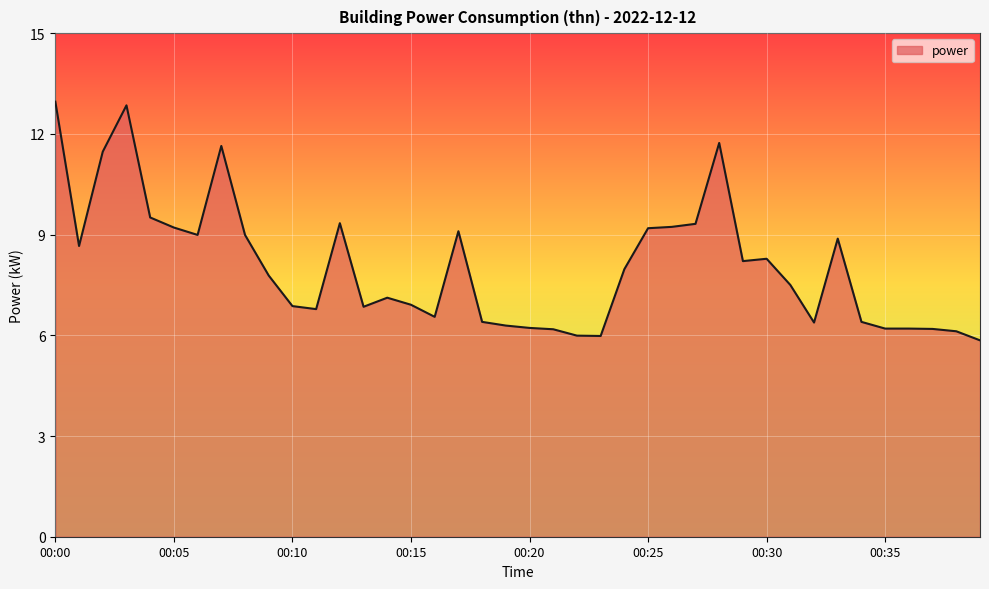

What is the difference between the maximum and minimum values?

7.1